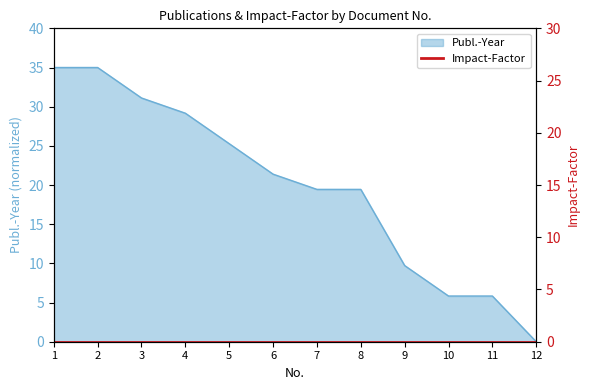

Approximately how many times larger is the value at 8 compared to 7?

1.0